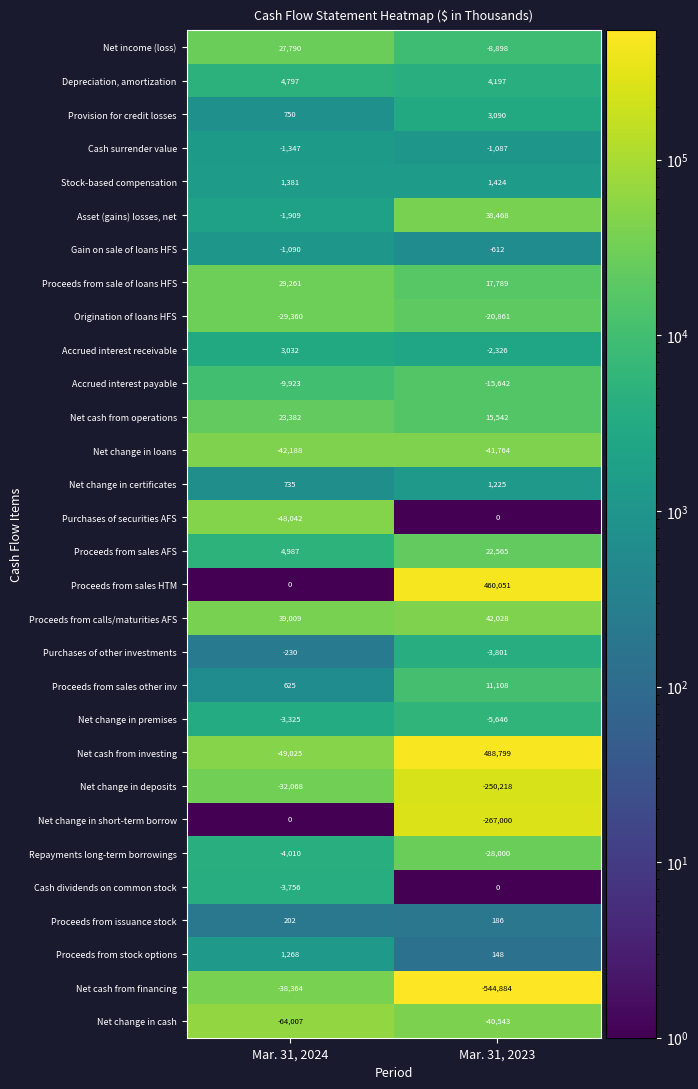

Which series has the largest total across all categories?

Proceeds from sales HTM